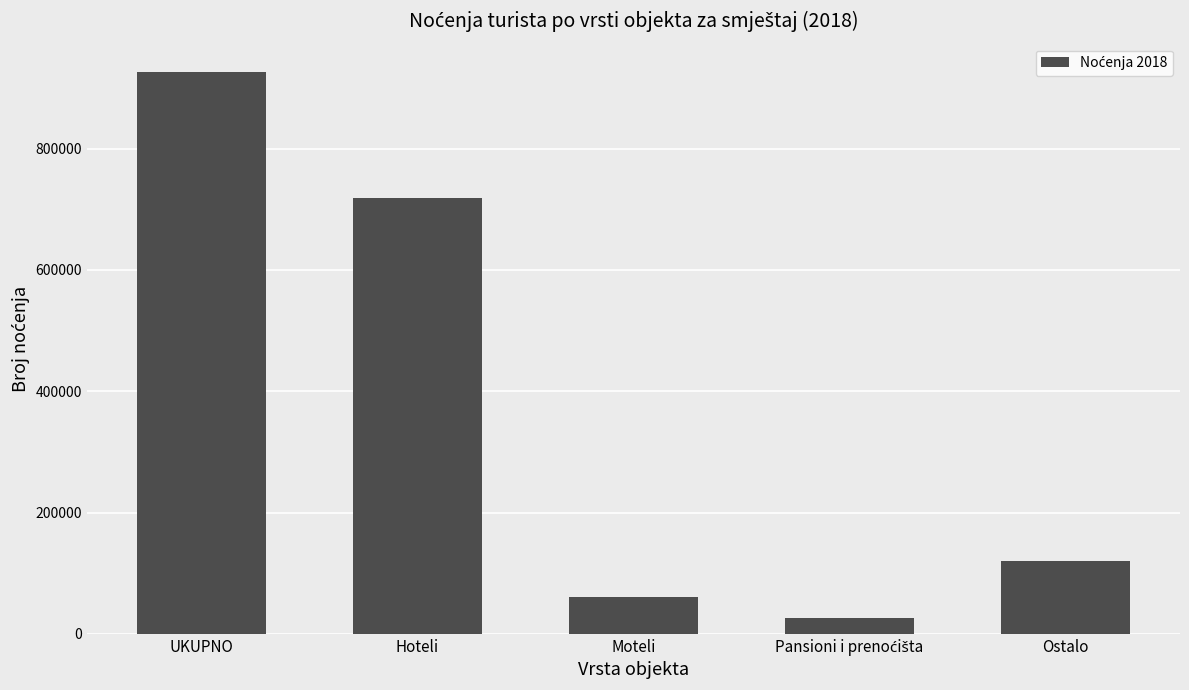

Reading left to right, extract all data points from this chart.

926939	719161	61351	26737	119690